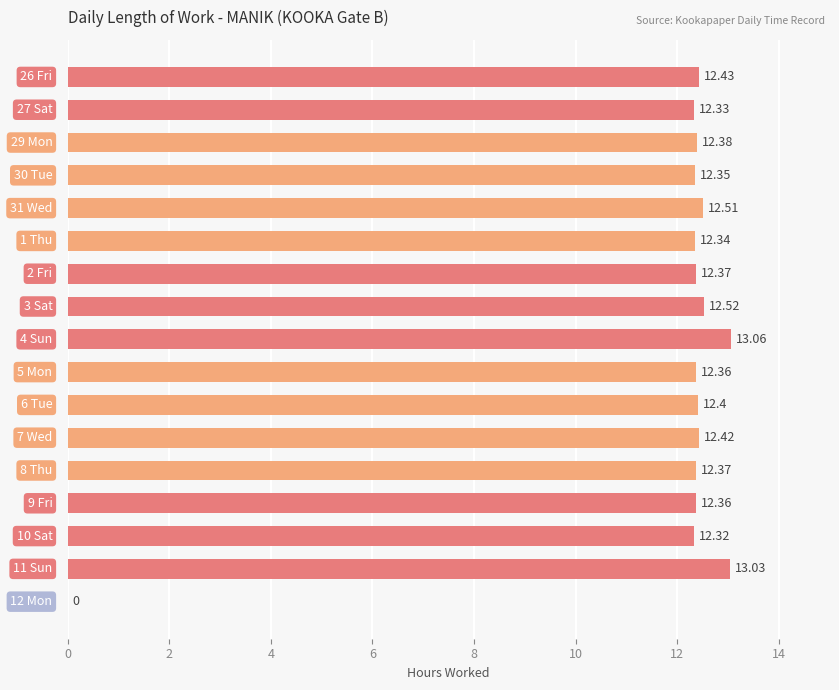

What is the greatest value displayed?

13.1